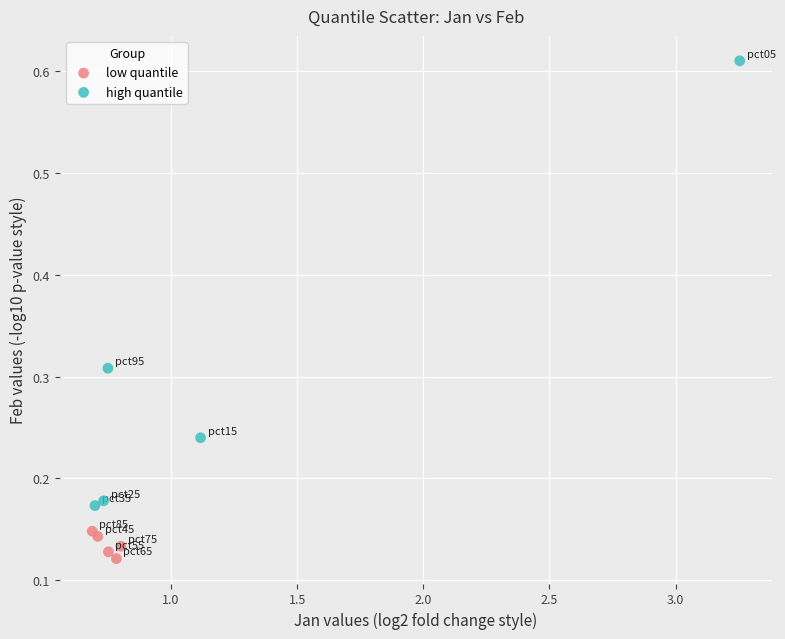

Which series contains the lowest Y value?

low quantile